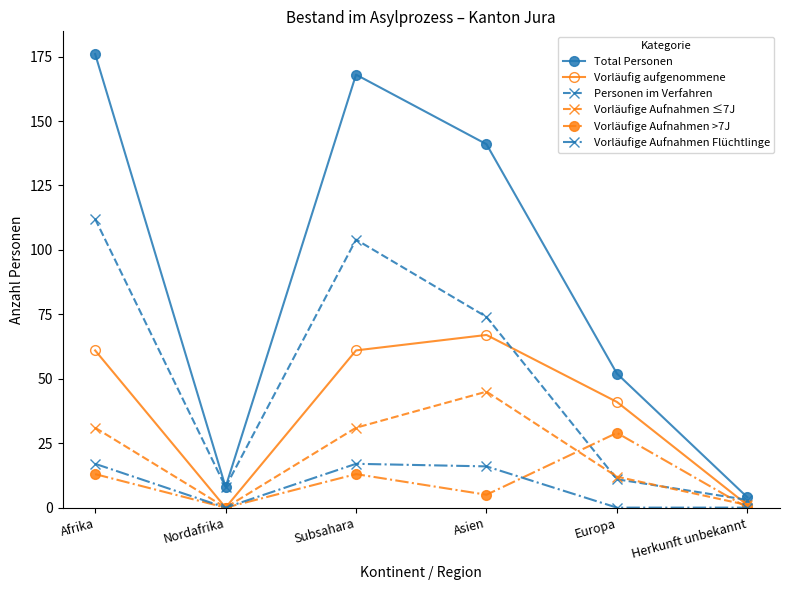

The Vorläufige Aufnahmen >7J series shows 0 at Nordafrika. True or false?

True